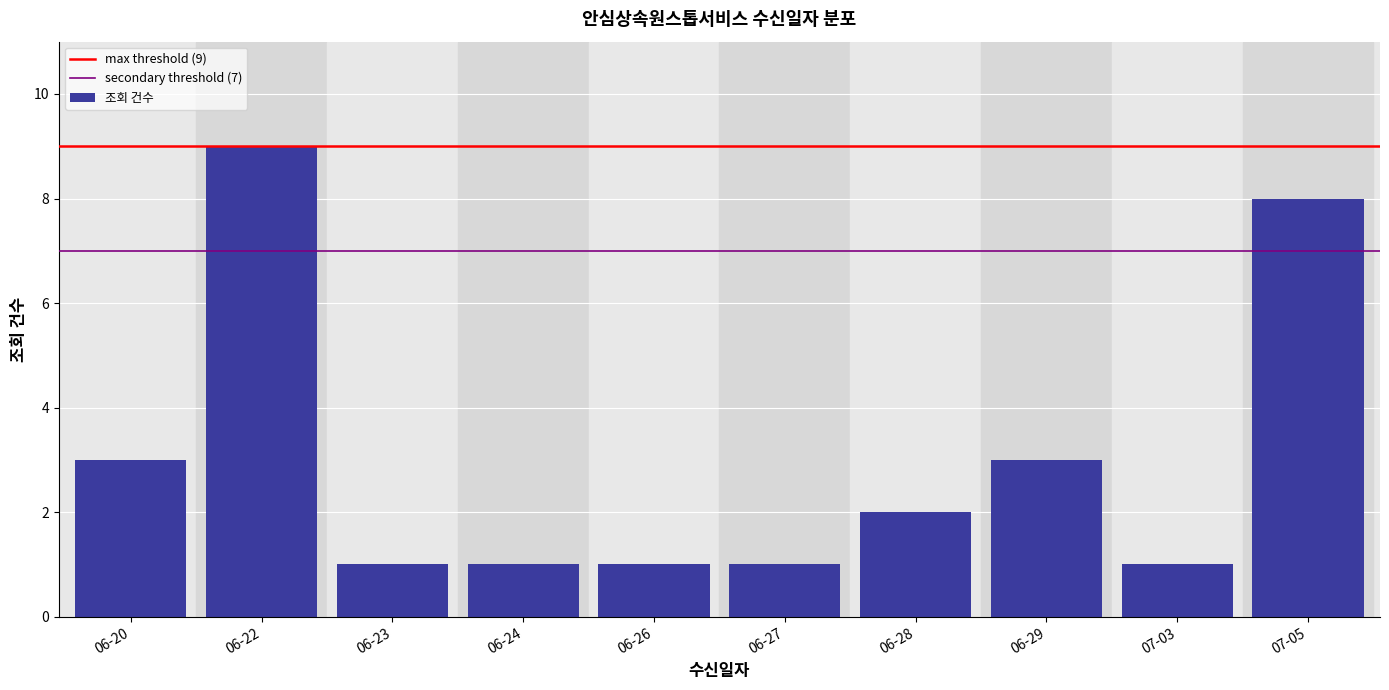

Reading right to left, what are all the values shown in this chart?

07-05=8	07-03=1	06-29=3	06-28=2	06-27=1	06-26=1	06-24=1	06-23=1	06-22=9	06-20=3